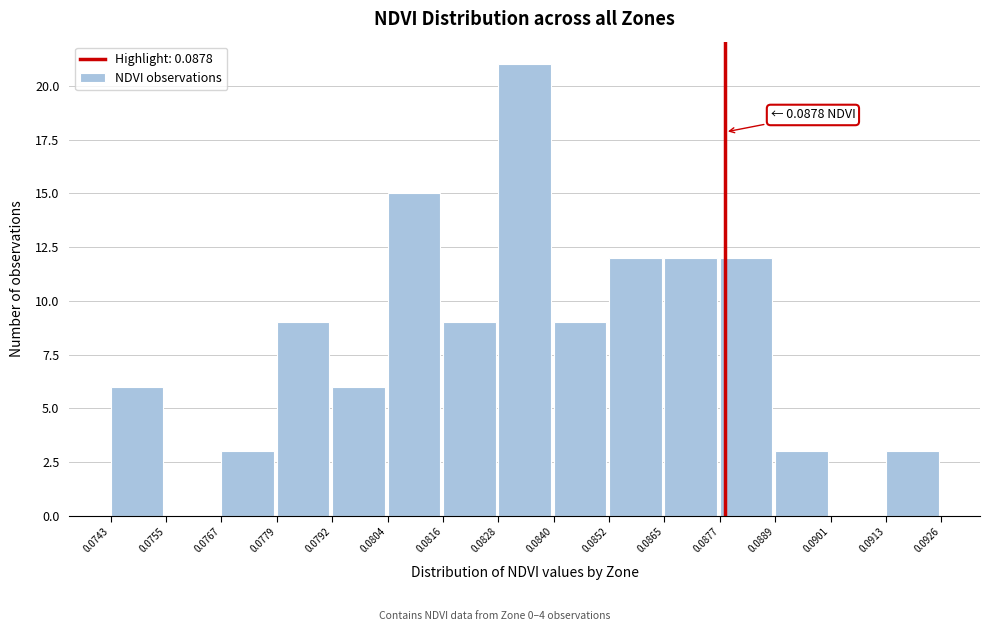

Over which range of the x-axis is the bar tallest?

0.0828 to 0.0840